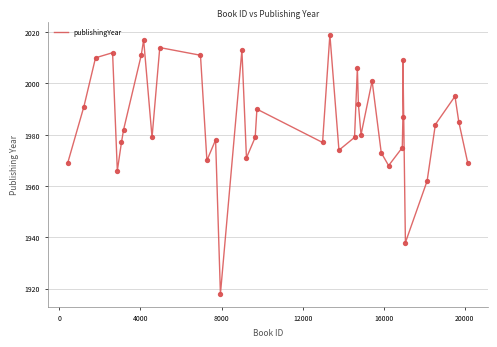

What is the greatest value displayed?

2019